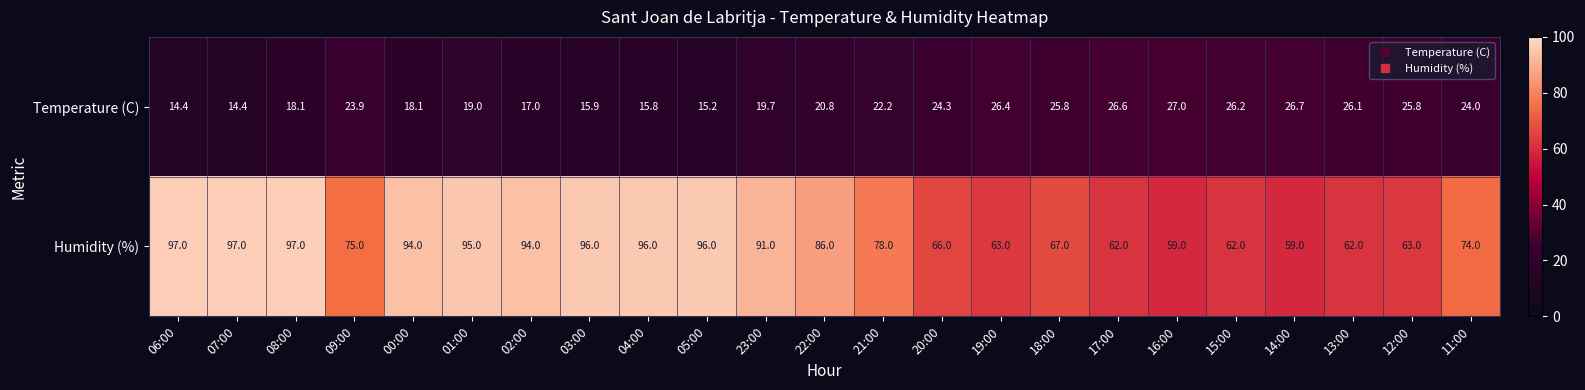

What is the sum of all Temperature (C) values?

493.4